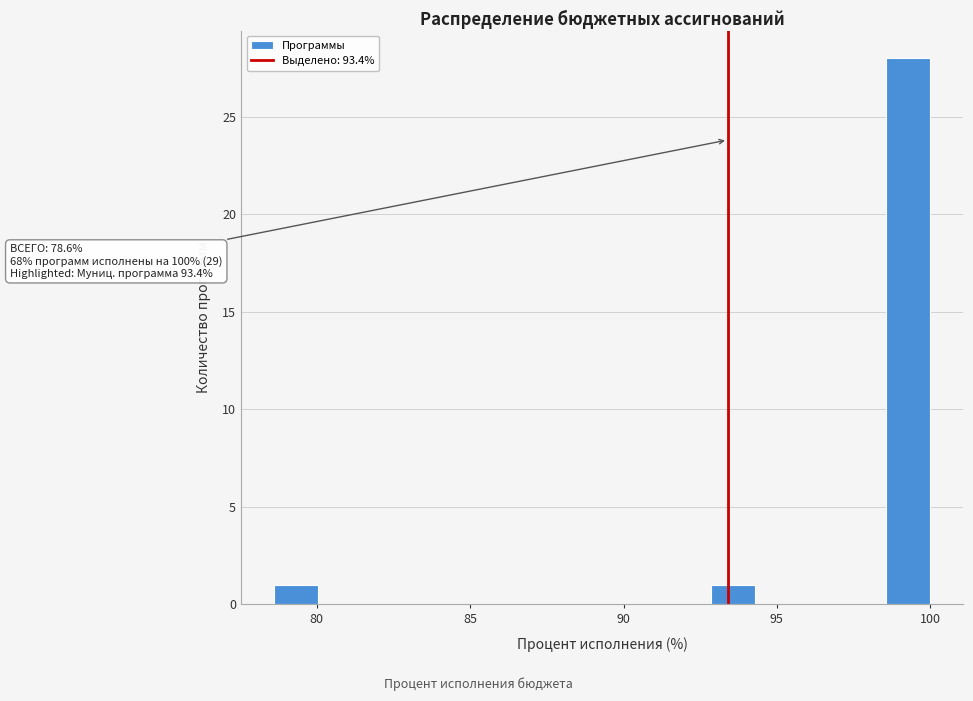

Read against the x-axis, roughly where is the centre of the tallest bar?

99.5